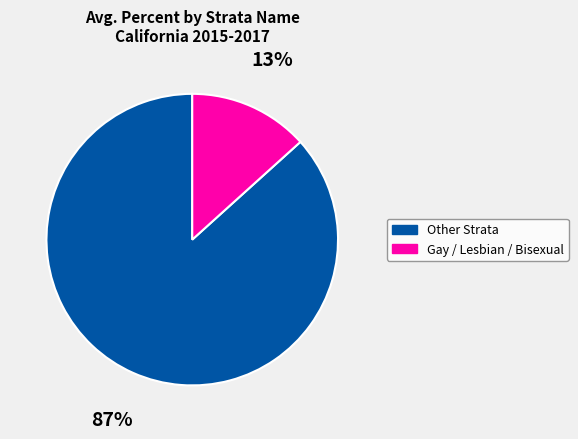

Is there any slice that represents more than half of the pie?

Yes